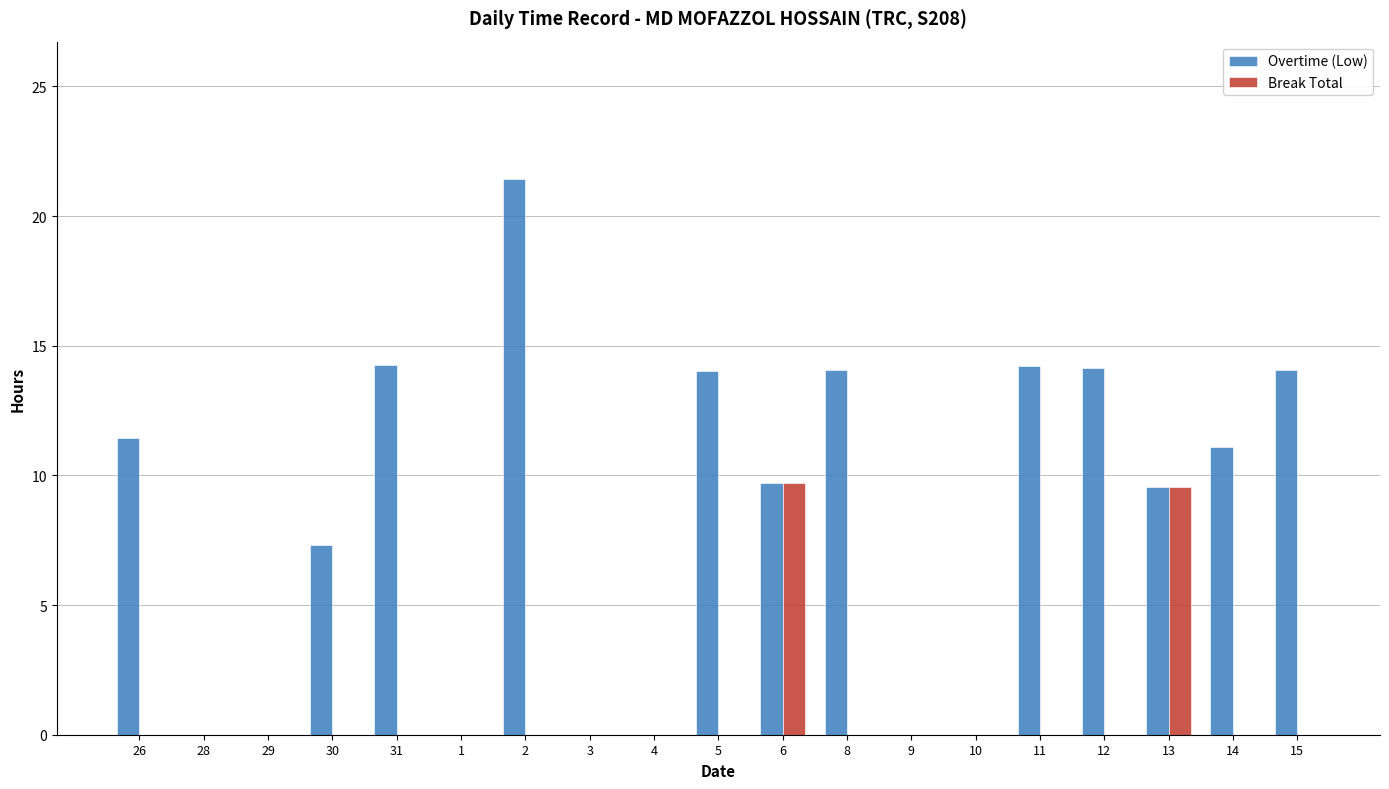

How many groups of bars are there?

19